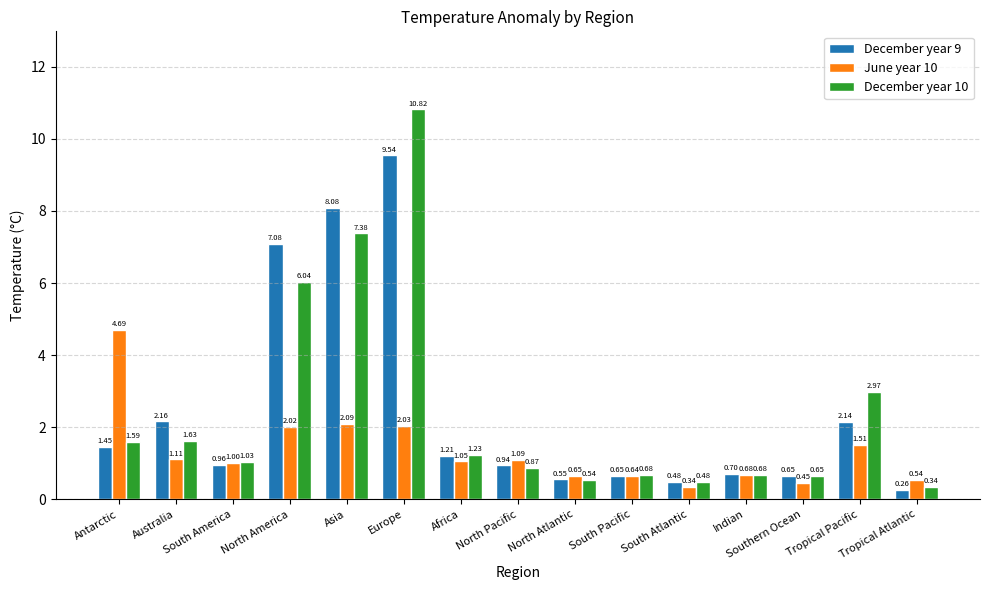

Between North Atlantic and Indian, which series saw the biggest shift?

December year 9